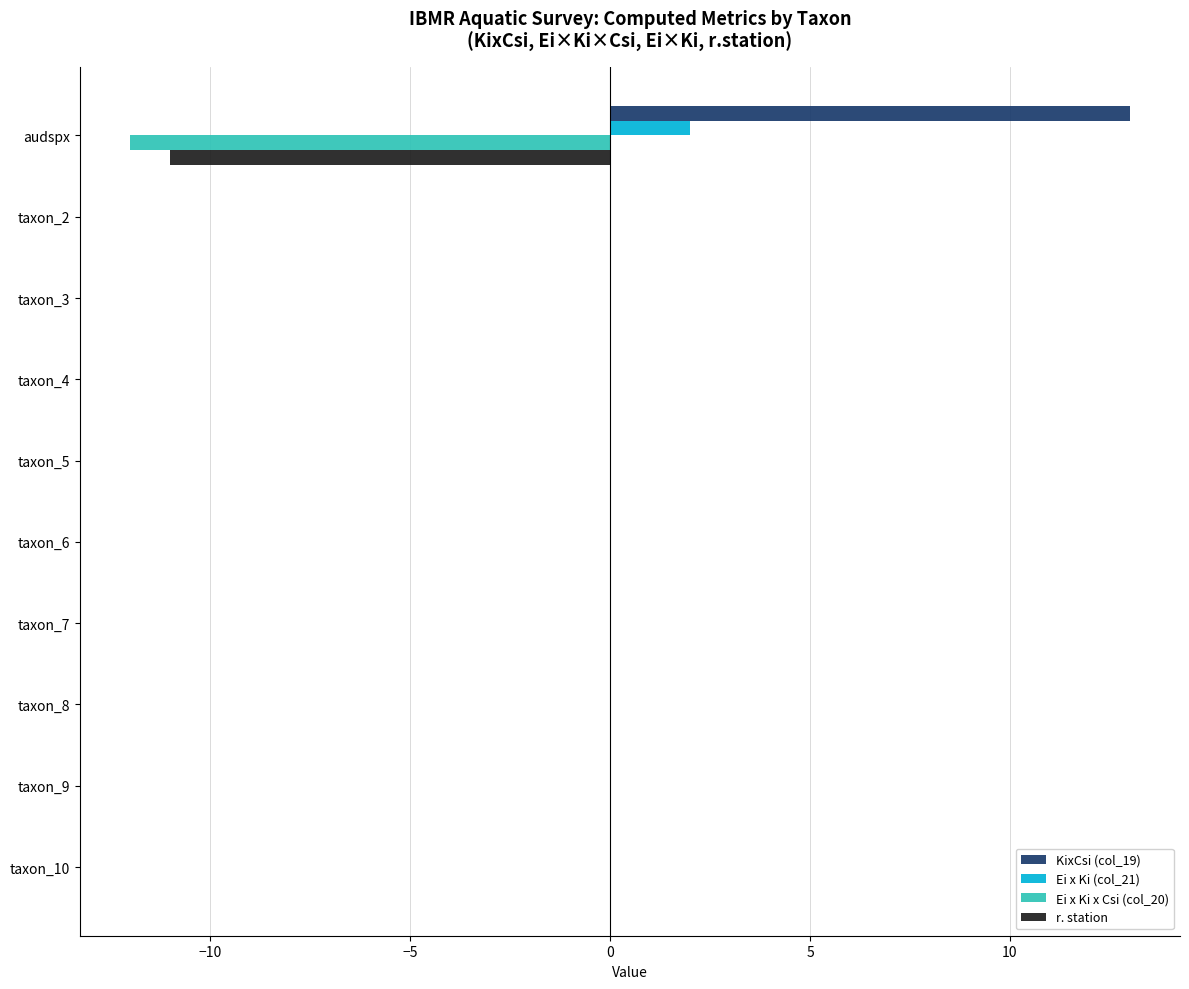

Is it true that Ei x Ki x Csi (col_20) equals 0 at taxon_2?

True